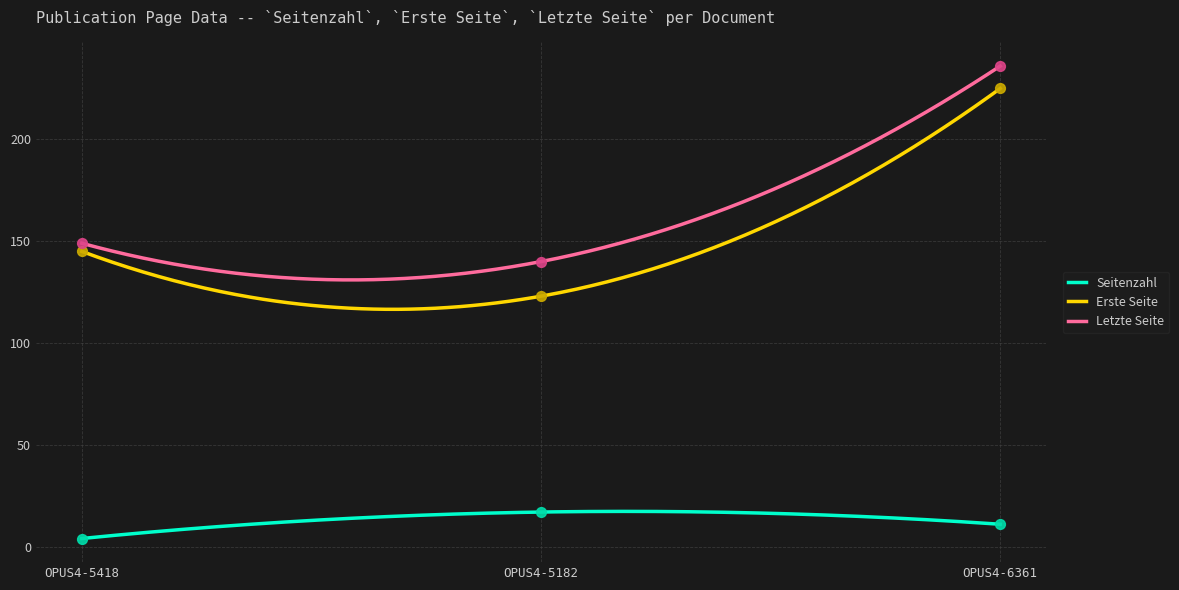

Which series reaches the minimum Y coordinate?

Seitenzahl